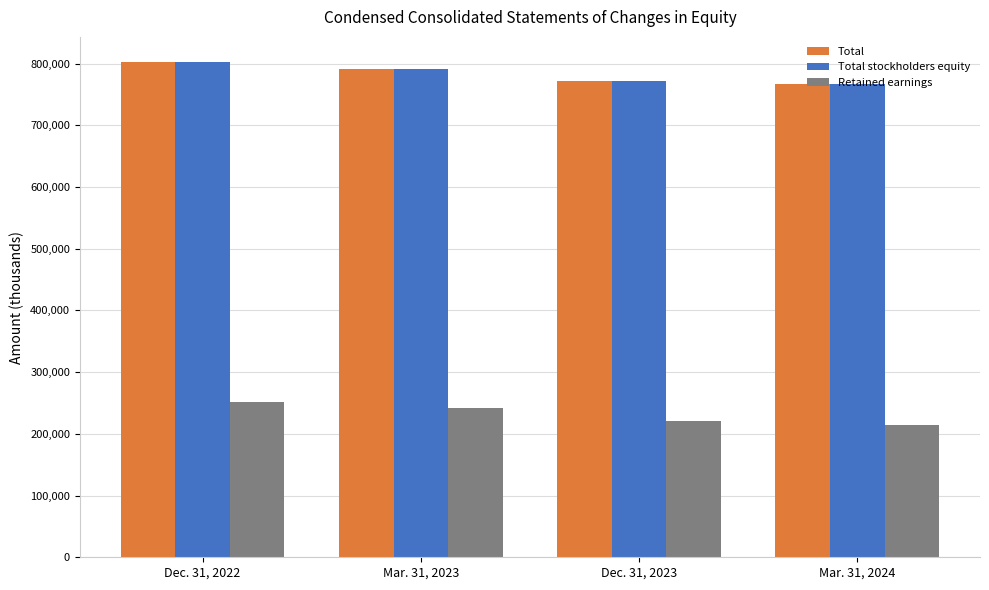

The Total stockholders equity series shows 791132 at Mar. 31, 2023. True or false?

True